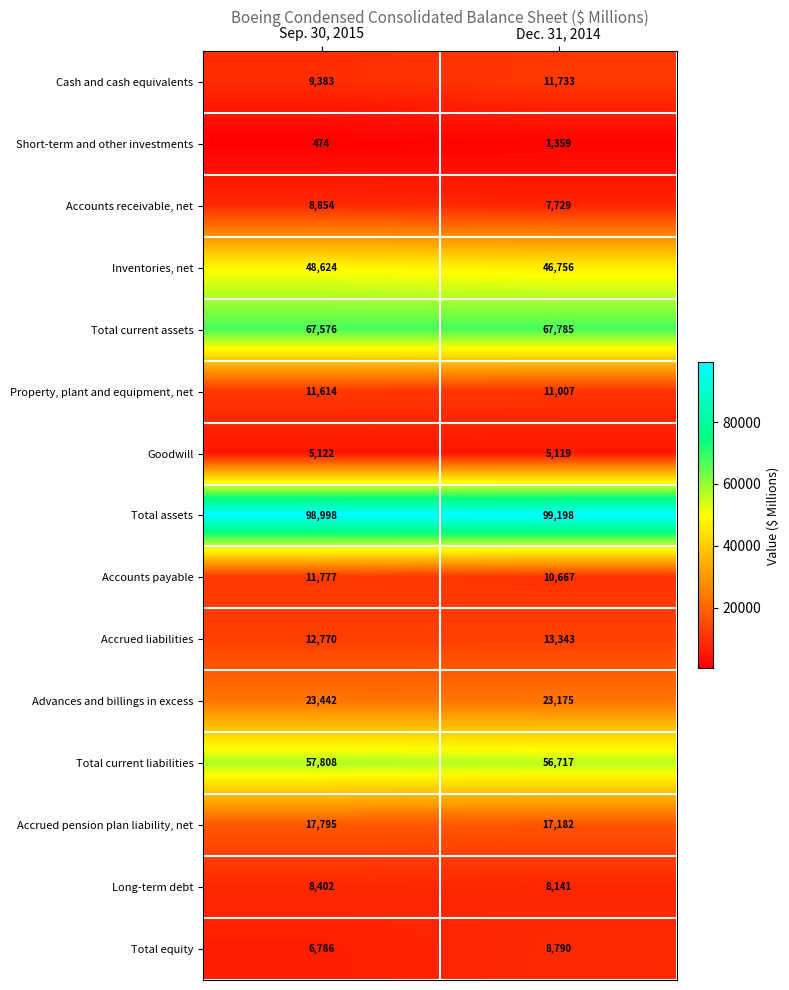

Is it true that Cash and cash equivalents equals 9383 at Sep. 30, 2015?

True